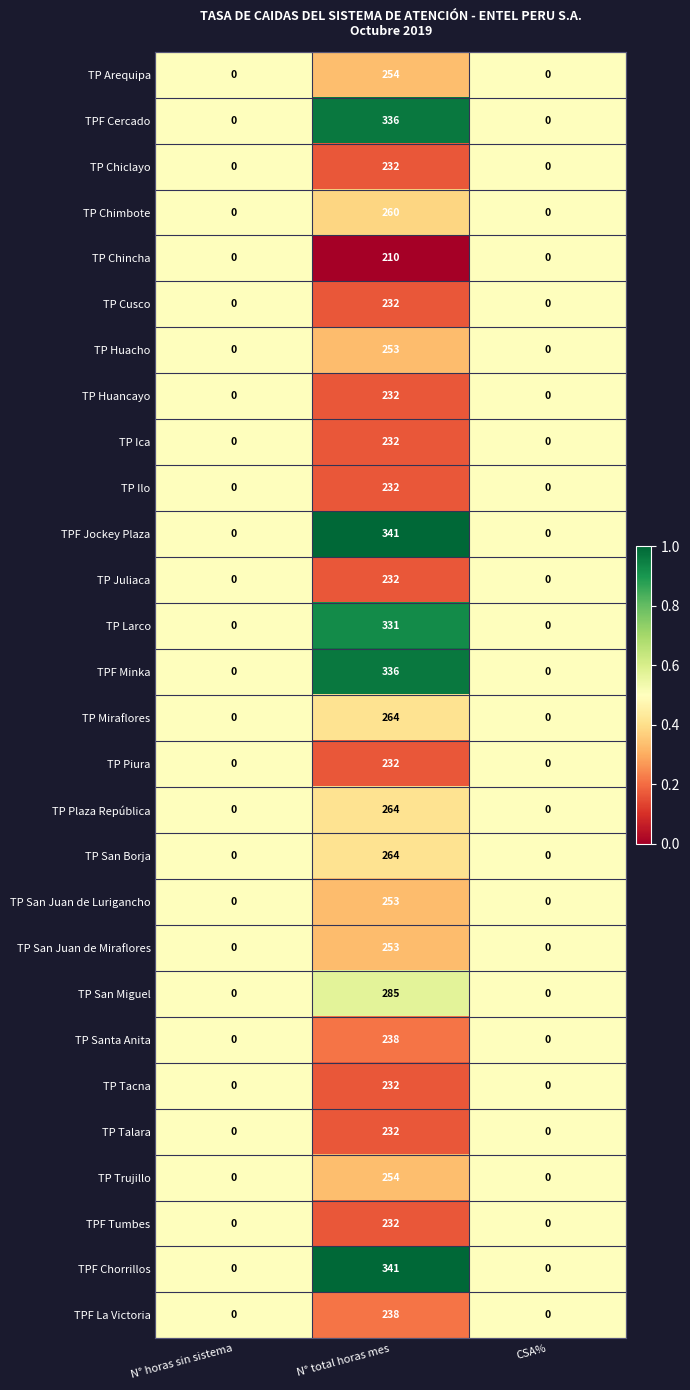

At which category is the sum across all series the highest?

N° total horas mes